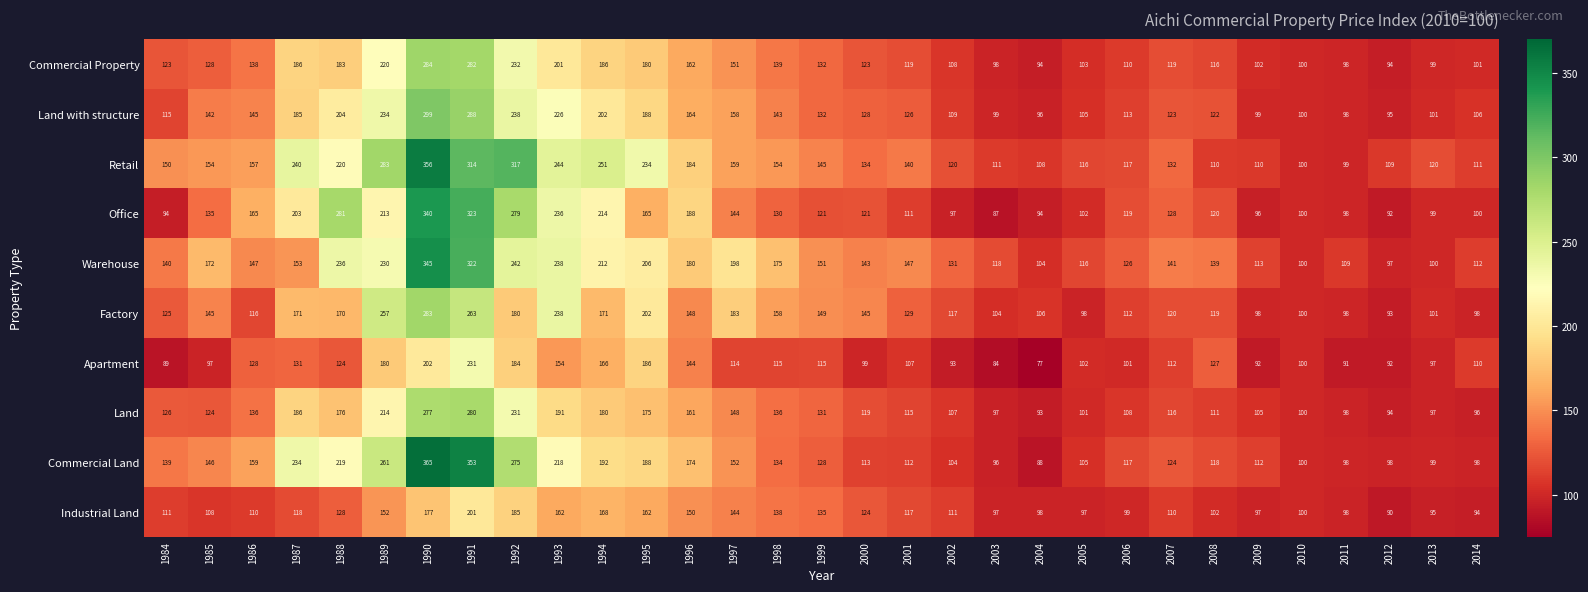

At which label is Apartment closest to 154?

1993